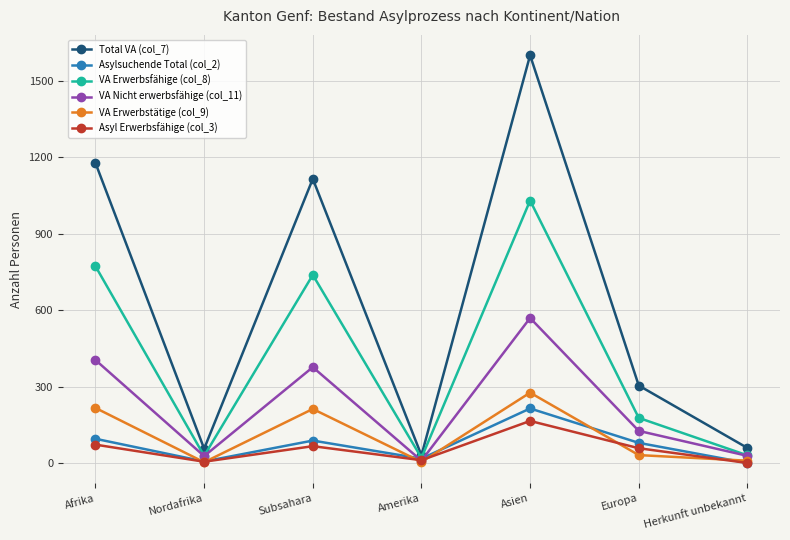

What is the sum of the VA Nicht erwerbsfähige (col_11) values at Europa and Asien?

697